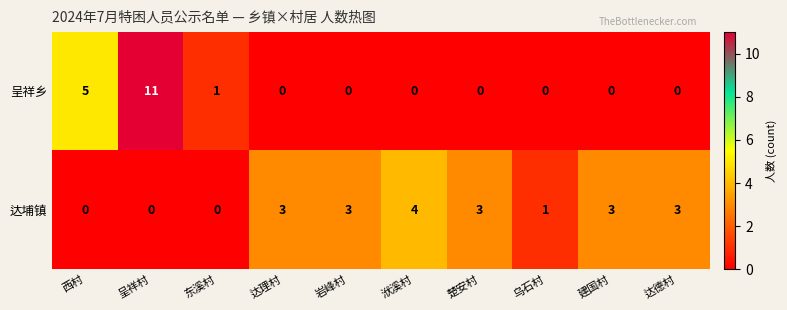

List the series in order of their peak value, highest first.

呈祥乡, 达埔镇